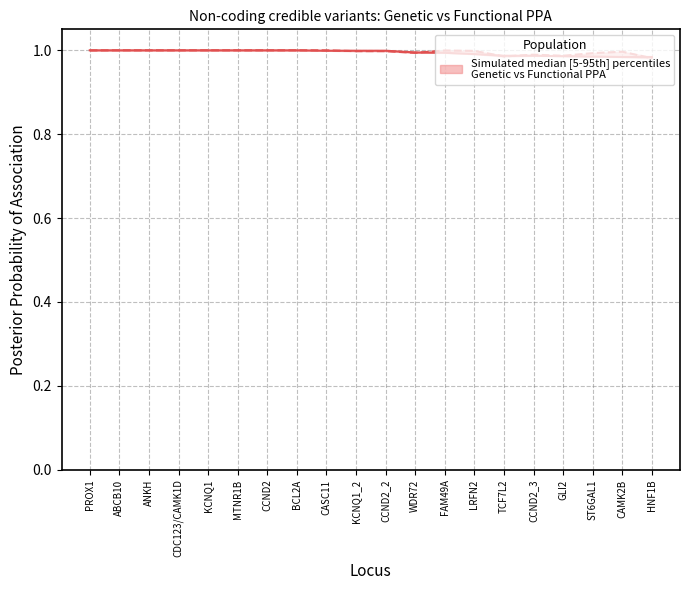

How many series are shown in this chart?

2